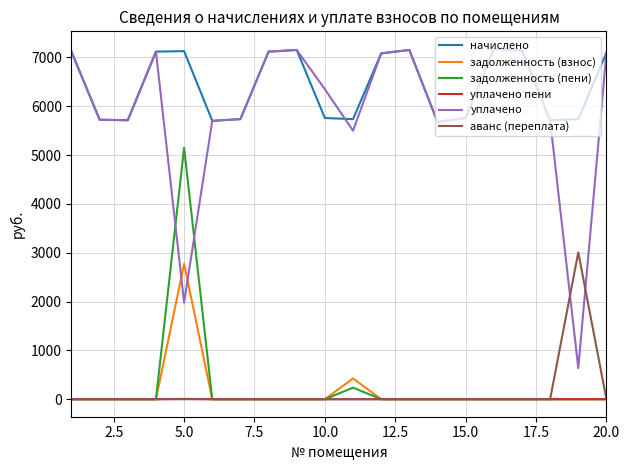

True or false: уплачено пени and начислено intersect in this chart.

False